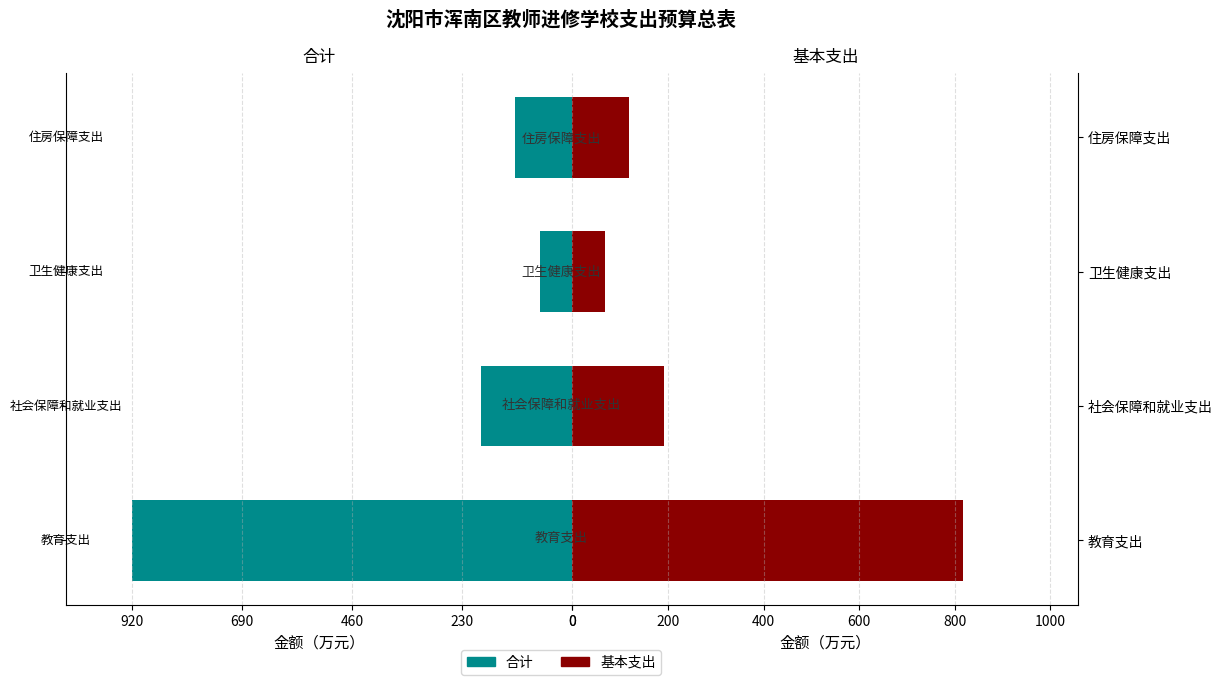

Reading left to right, transcribe all the data shown in this chart.

合计: -920.2	-191.0	-67.8	-118.7
基本支出: 817.3	191.0	67.8	118.7